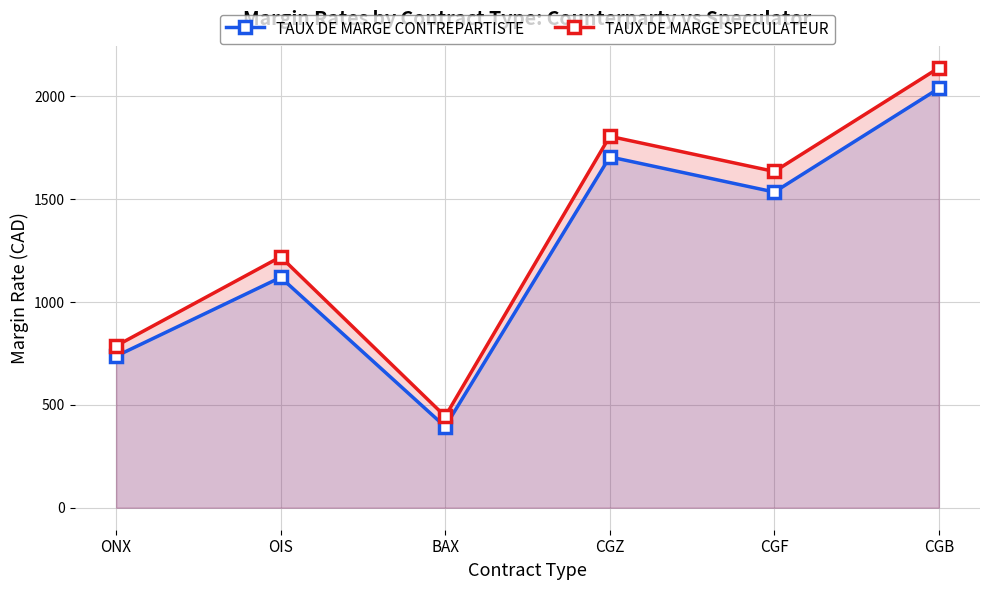

True or false: TAUX DE MARGE CONTREPARTISTE has a value of 737 at ONX.

True